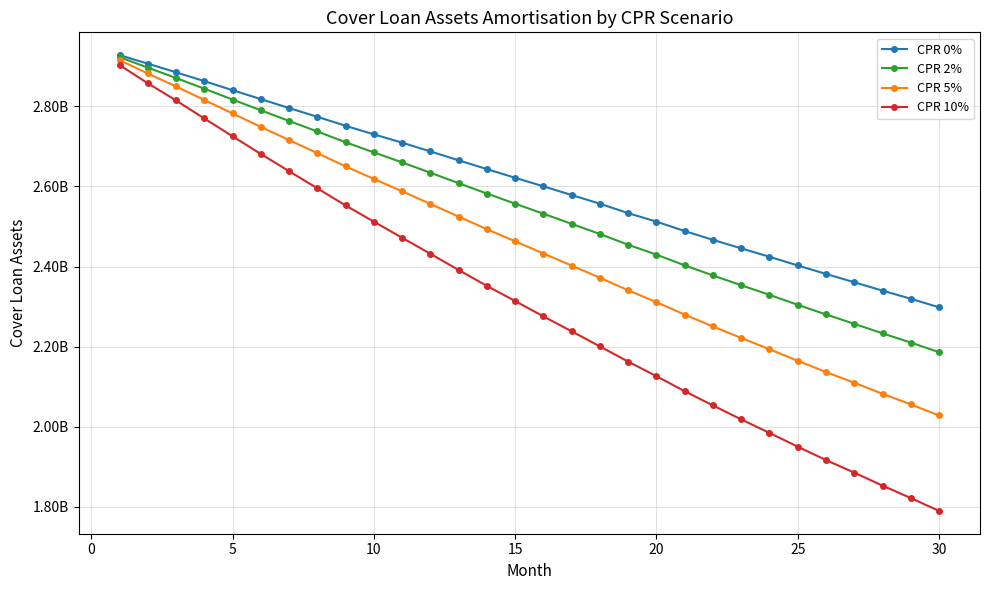

What are all the series names shown in the legend?

CPR 0%, CPR 2%, CPR 5%, CPR 10%